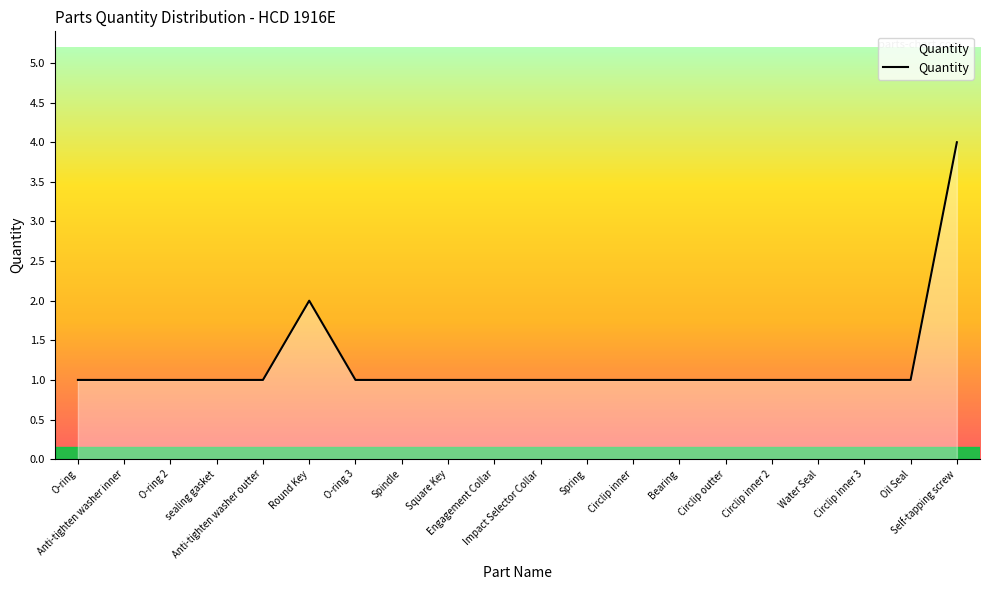

What is the maximum value shown in the chart?

4